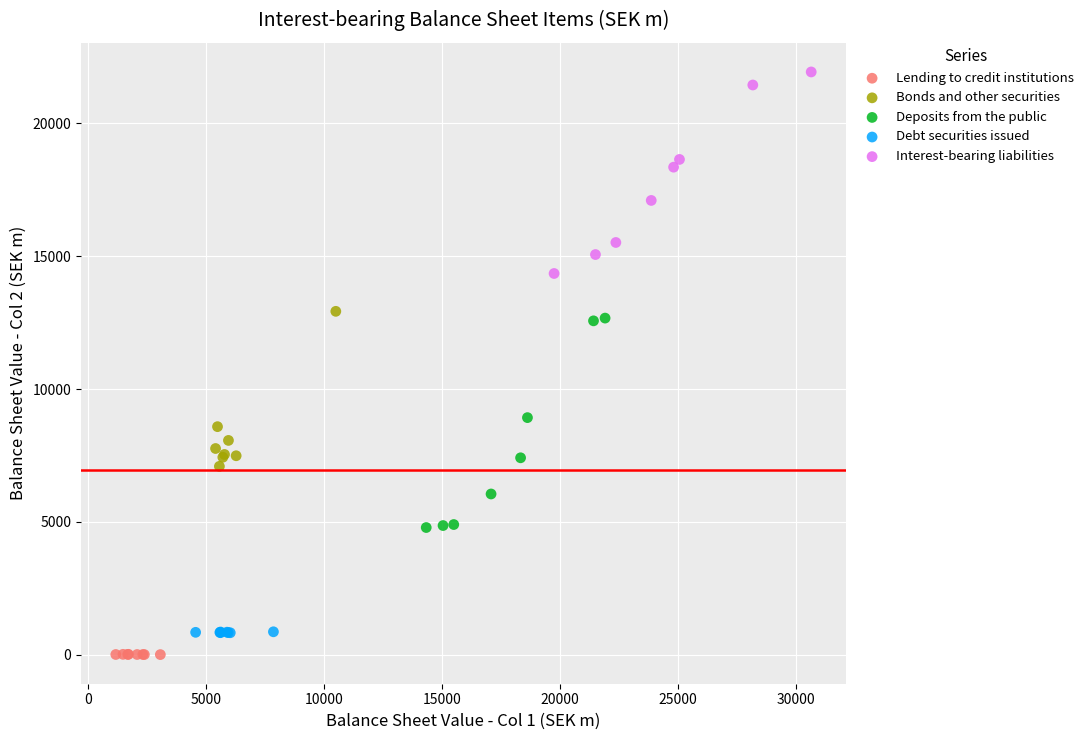

Which series reaches the maximum Y coordinate?

Interest-bearing liabilities